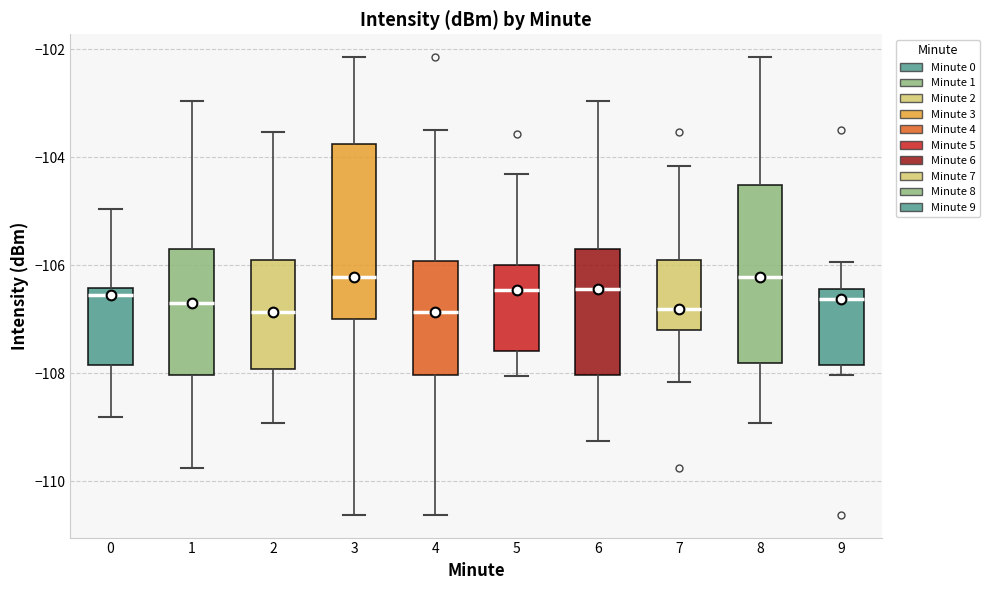

Reading left to right, transcribe this box plot: for each box, give where its median line is, the range the box spans, and where its two whiskers end, as read against the y-axis. The values are not printed on the chart, so give them approximately, as read against the axis.

0: median -106.6, box -107.8 to -106.4, whiskers -108.8 to -105.0
1: median -106.8, box -108.0 to -105.8, whiskers -109.8 to -103.0
2: median -106.8, box -108.0 to -106.0, whiskers -109.0 to -103.6
3: median -106.2, box -107.0 to -103.8, whiskers -110.6 to -102.2
4: median -106.8, box -108.0 to -106.0, whiskers -110.6 to -103.4
5: median -106.4, box -107.6 to -106.0, whiskers -108.0 to -104.4
6: median -106.4, box -108.0 to -105.8, whiskers -109.2 to -103.0
7: median -106.8, box -107.2 to -106.0, whiskers -108.2 to -104.2
8: median -106.2, box -107.8 to -104.6, whiskers -109.0 to -102.2
9: median -106.6, box -107.8 to -106.4, whiskers -108.0 to -106.0